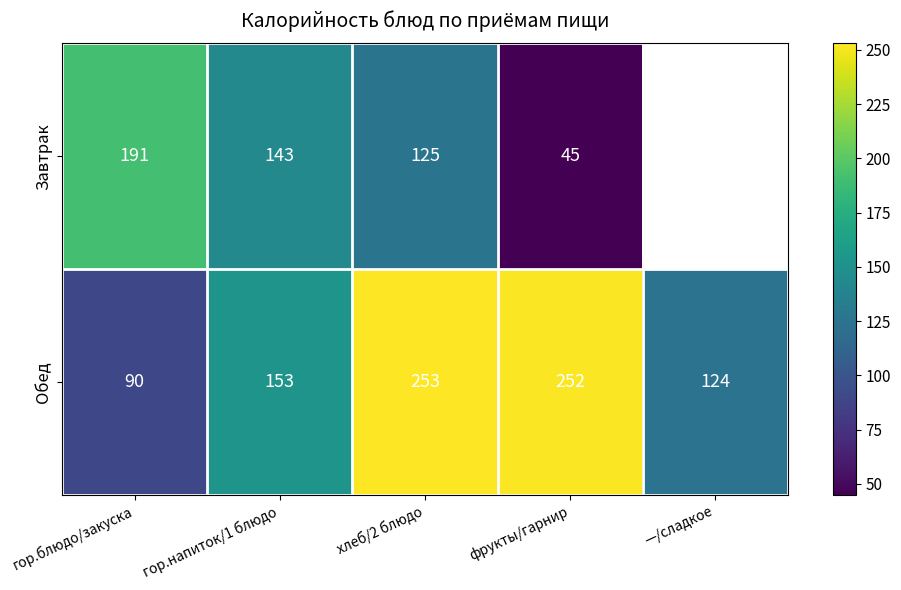

What is the greatest value displayed?

253.0